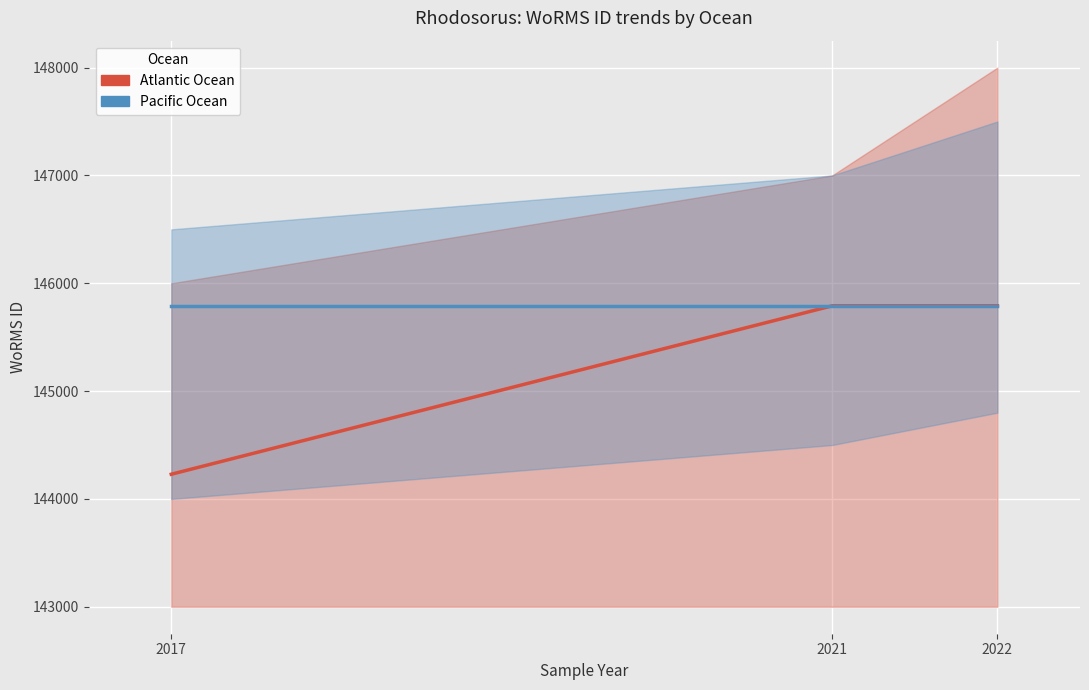

Rank the series by their average value, from lowest to highest.

Atlantic Ocean, Pacific Ocean